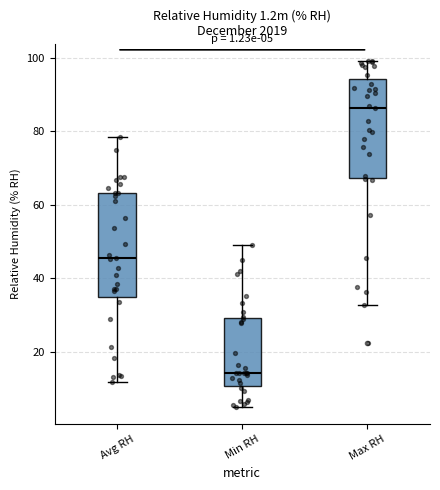

Which box's median line is the lowest?

Min RH